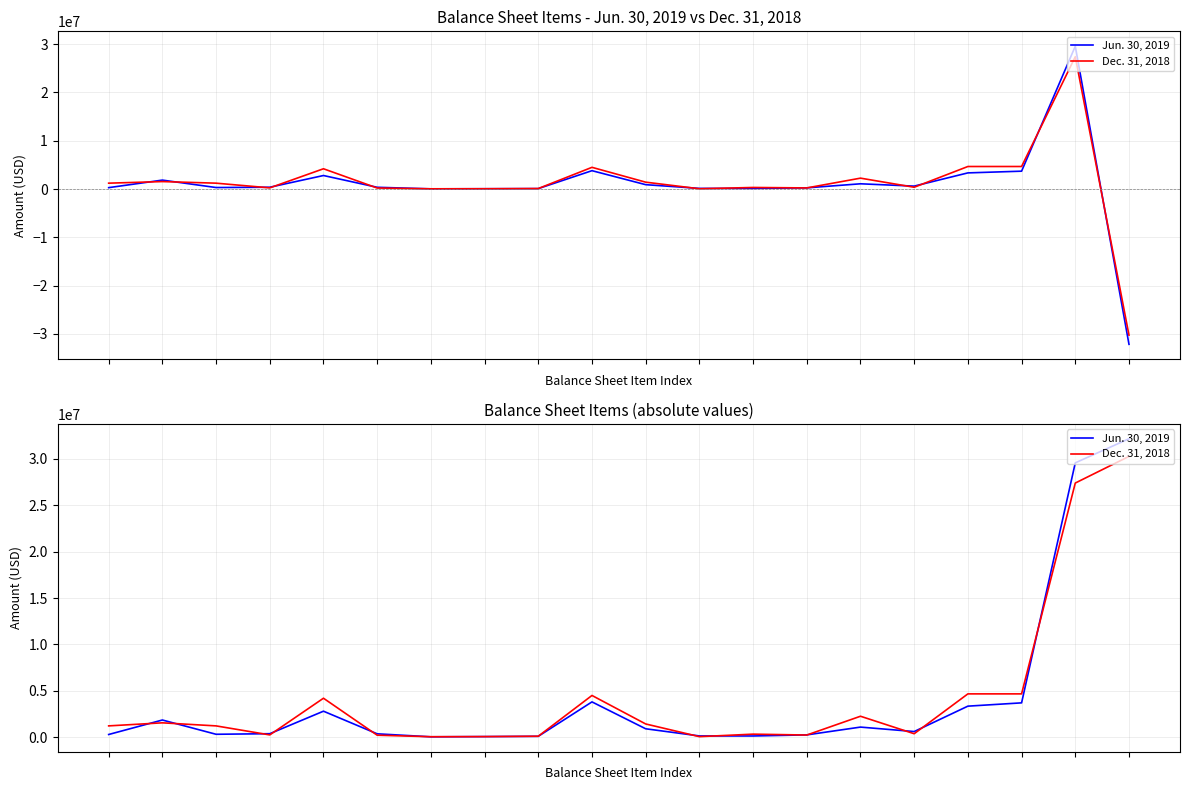

Where is the first local minimum for Dec. 31, 2018?

3